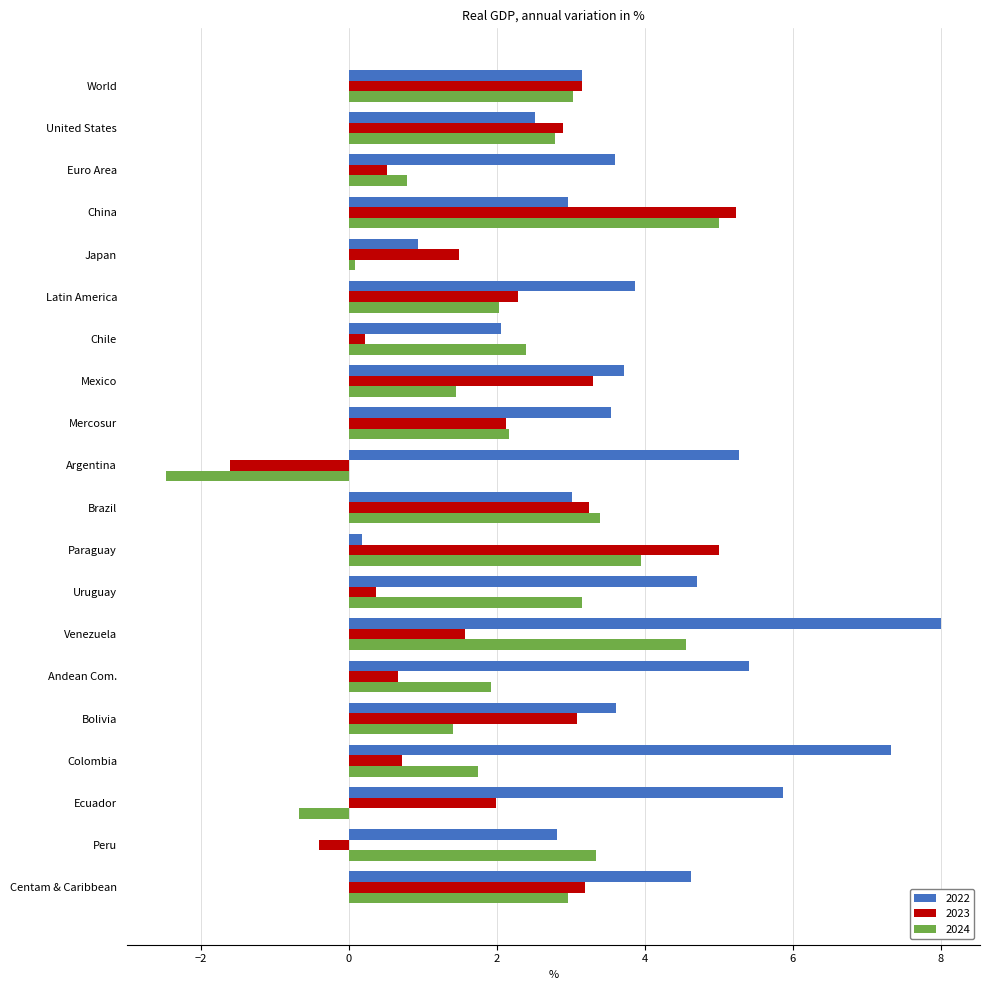

At which category is the sum across all series the highest?

Venezuela